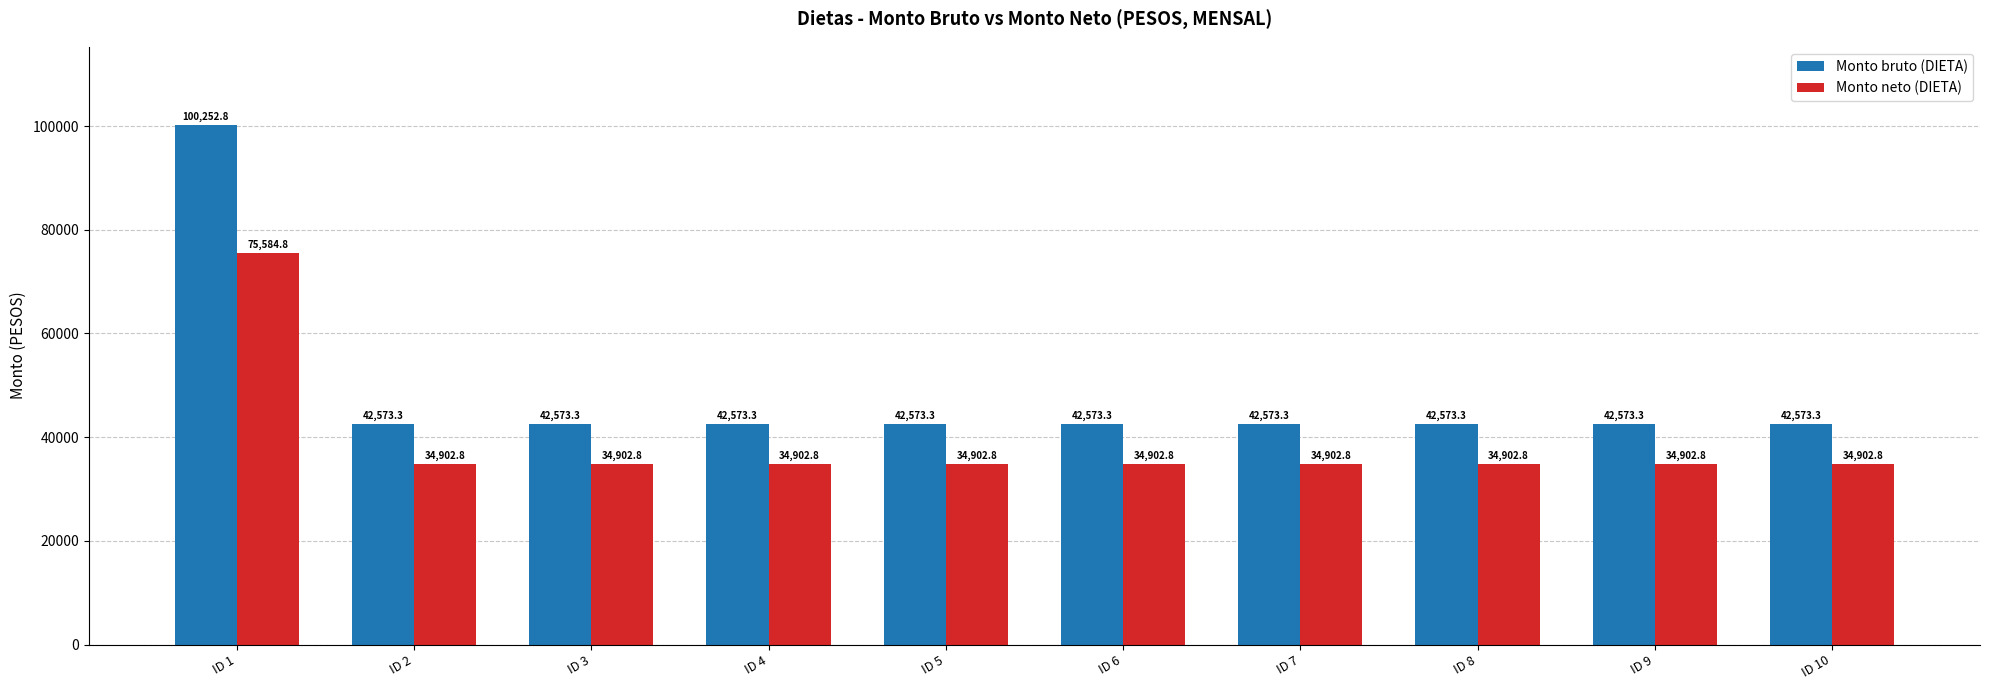

What is the sum of the Monto neto (DIETA) values at ID 4 and ID 7?

69805.5